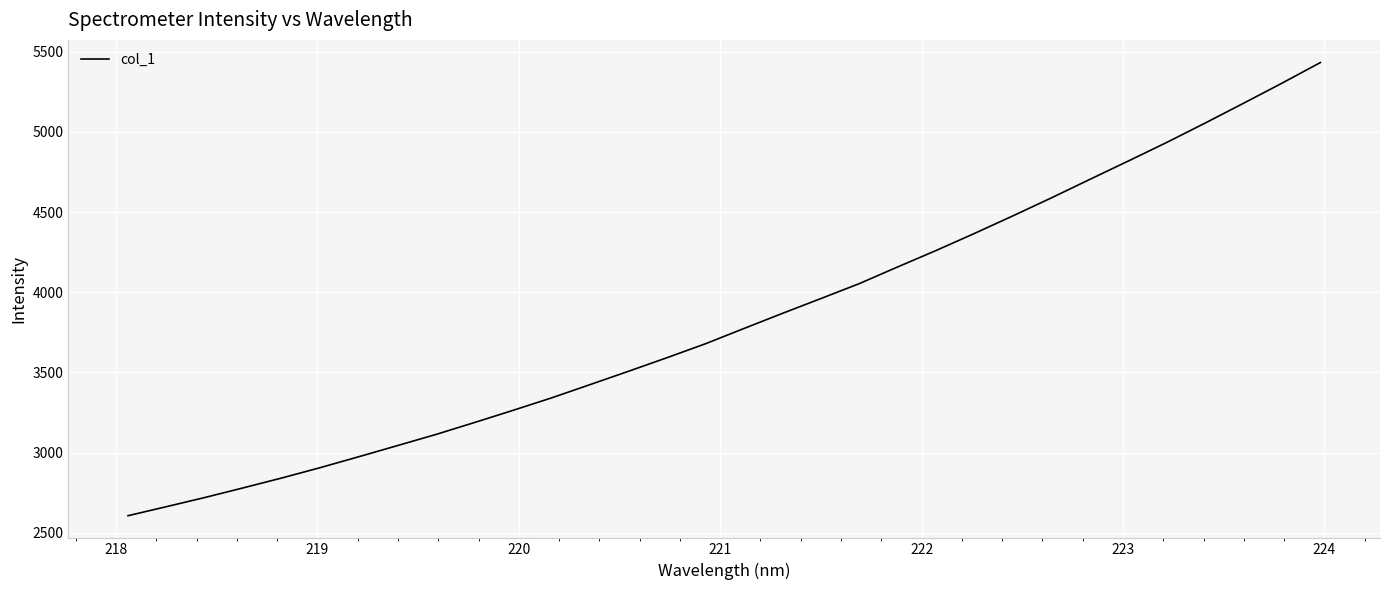

What is the sum of all values?

122575.4